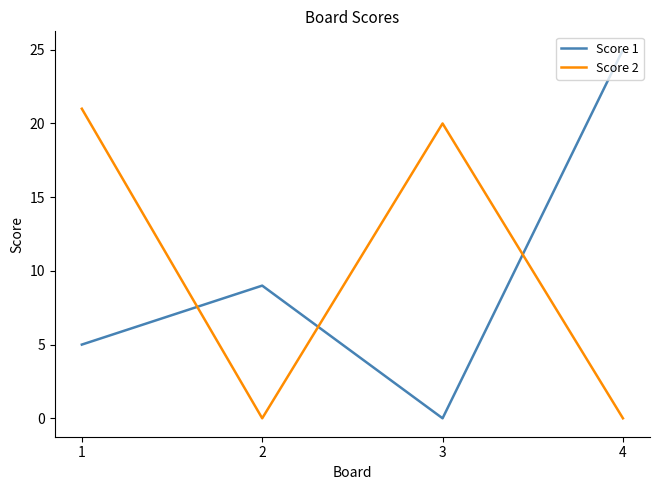

Reading left to right, what are all the values shown in this chart?

Score 1: 1=5	2=9	3=0	4=25
Score 2: 1=21	2=0	3=20	4=0